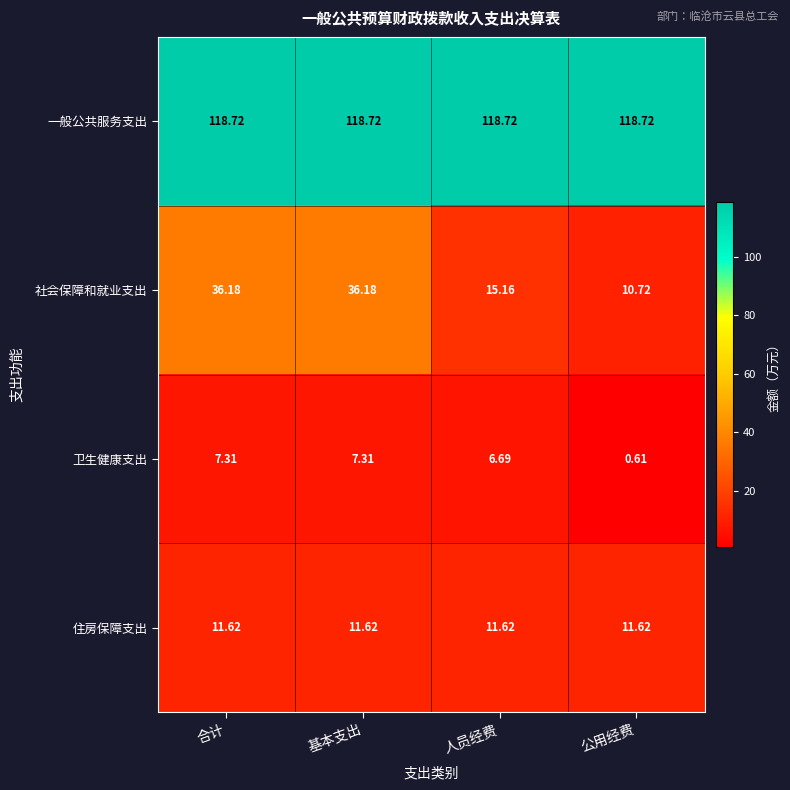

Which series has the largest range (max minus min)?

社会保障和就业支出